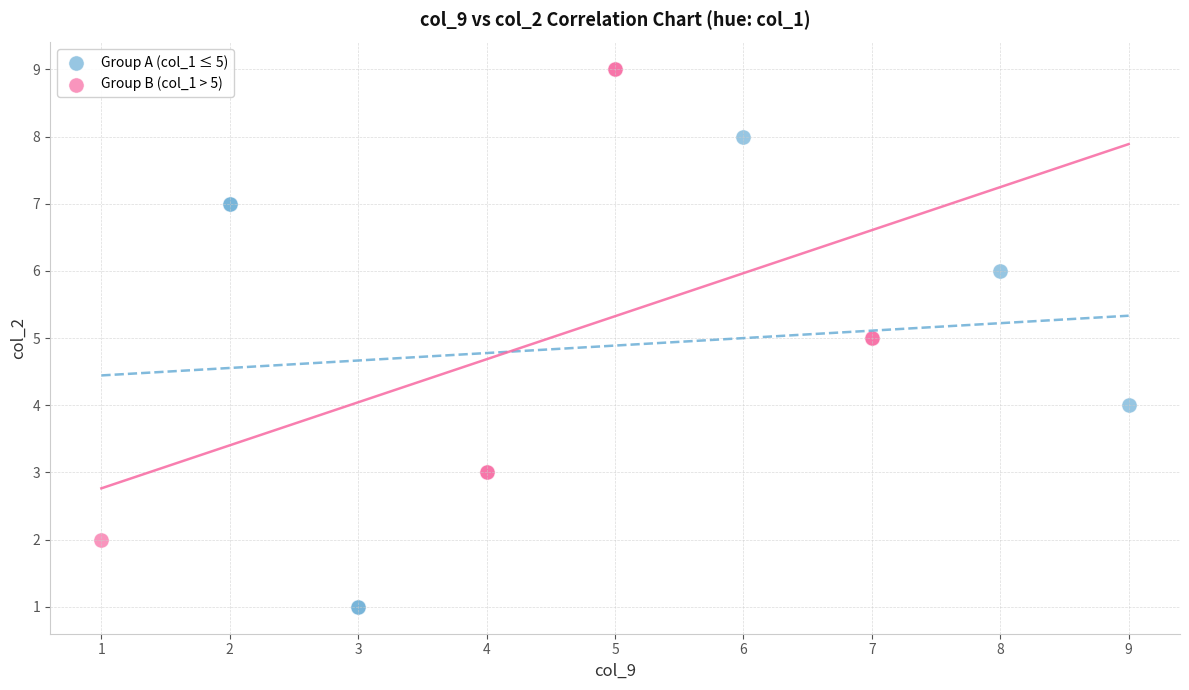

Which series reaches the minimum Y coordinate?

Group A (col_1 ≤ 5)